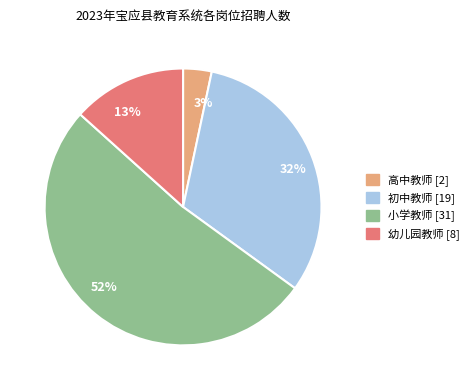

Is there any slice that represents more than half of the pie?

Yes